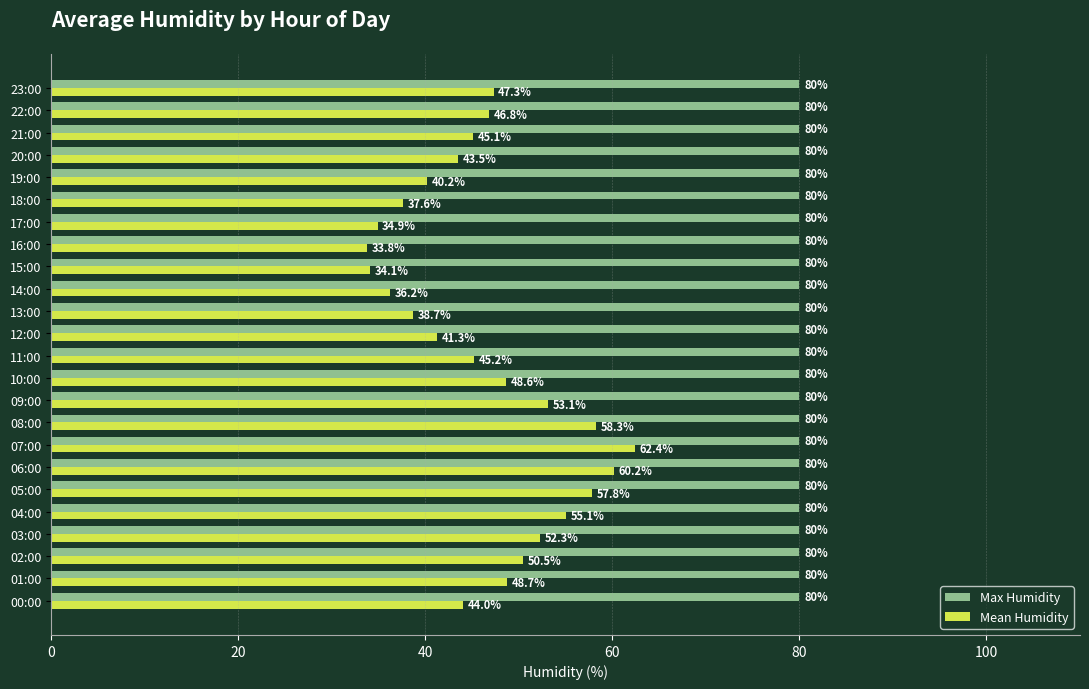

Is the value of Max Humidity at 15:00 greater than the value of Mean Humidity at 23:00?

Yes